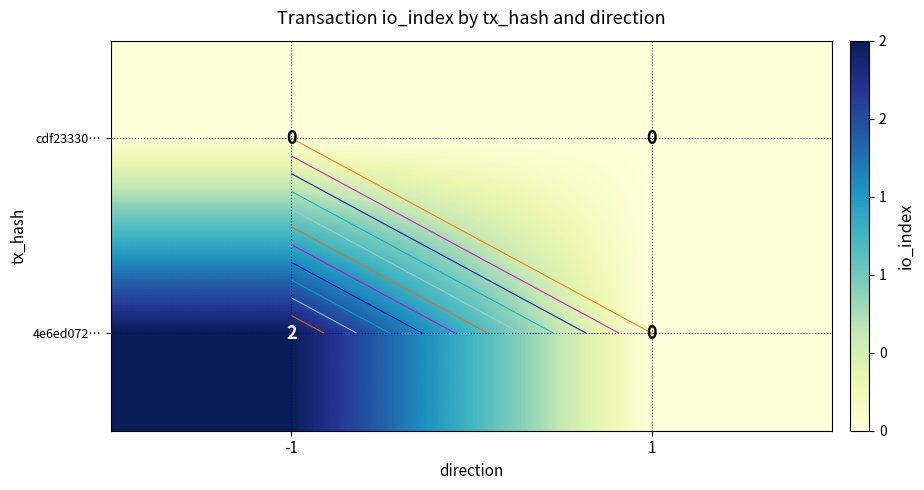

The value of cdf23330… at 1 is 0. True or false?

True